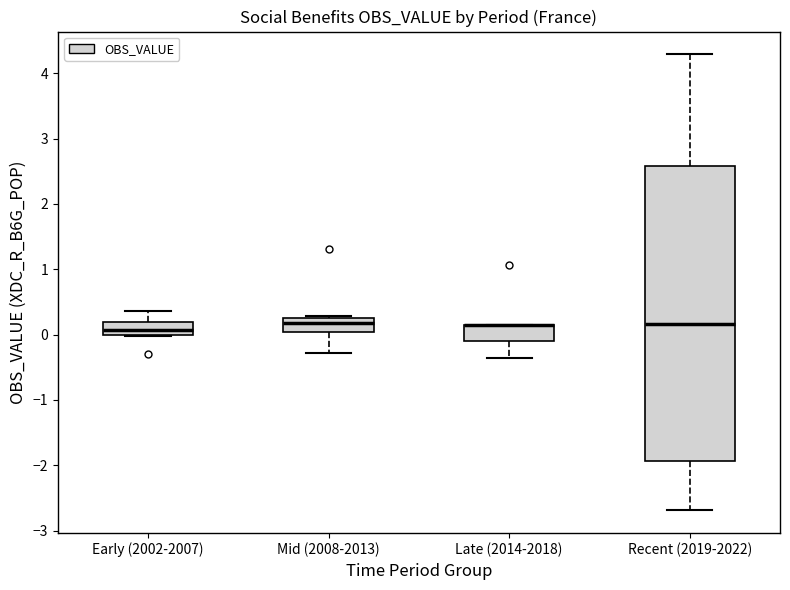

Where is the lower edge of the box for Late (2014-2018) on the y-axis? The values are not printed on the chart, so give them approximately, as read against the axis.

-0.1